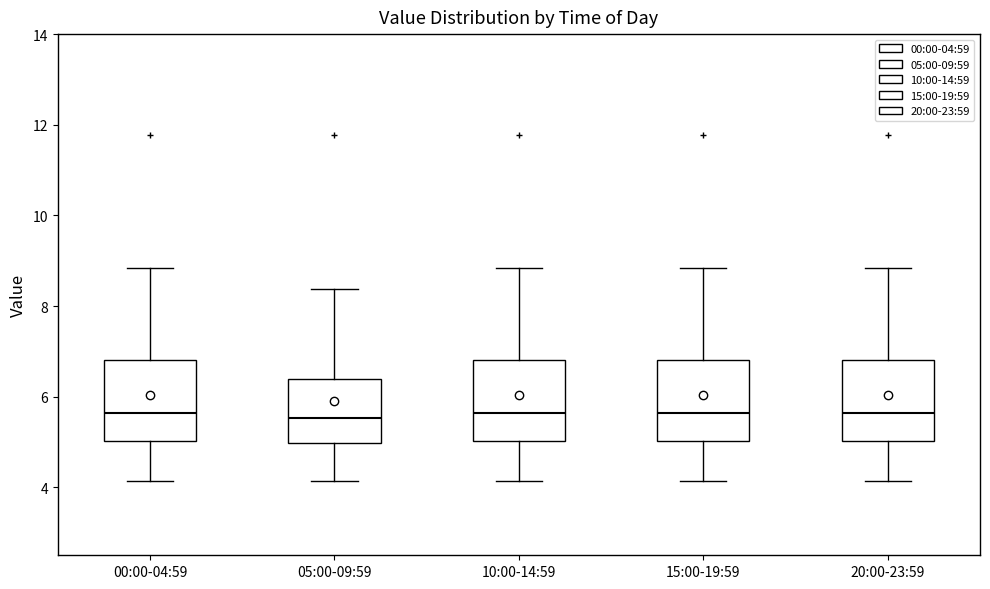

Where is the lower edge of the box for 05:00-09:59 on the y-axis? The values are not printed on the chart, so give them approximately, as read against the axis.

5.0